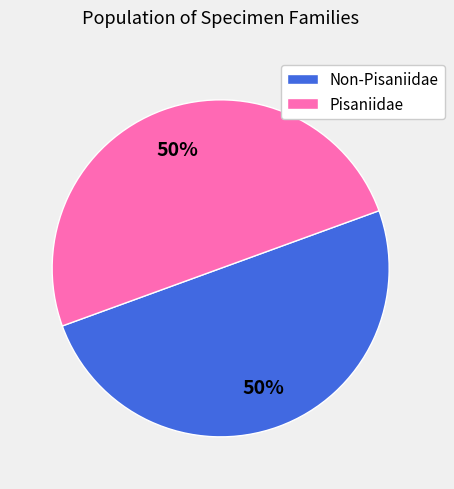

True or false: Pisaniidae accounts for 50% of the total.

True